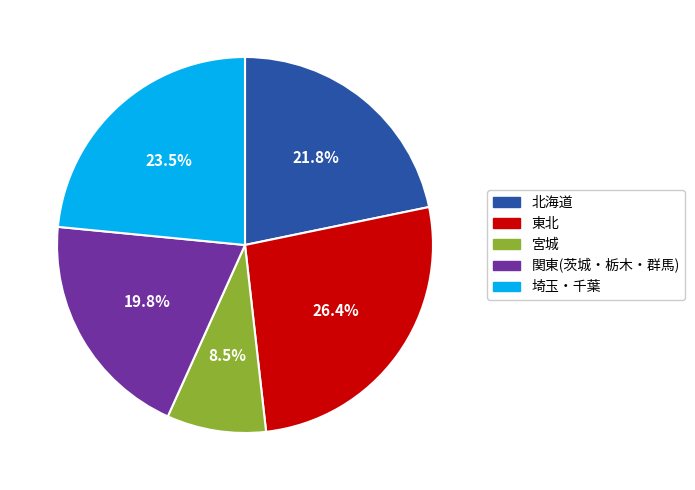

Which slice is the smallest?

宮城